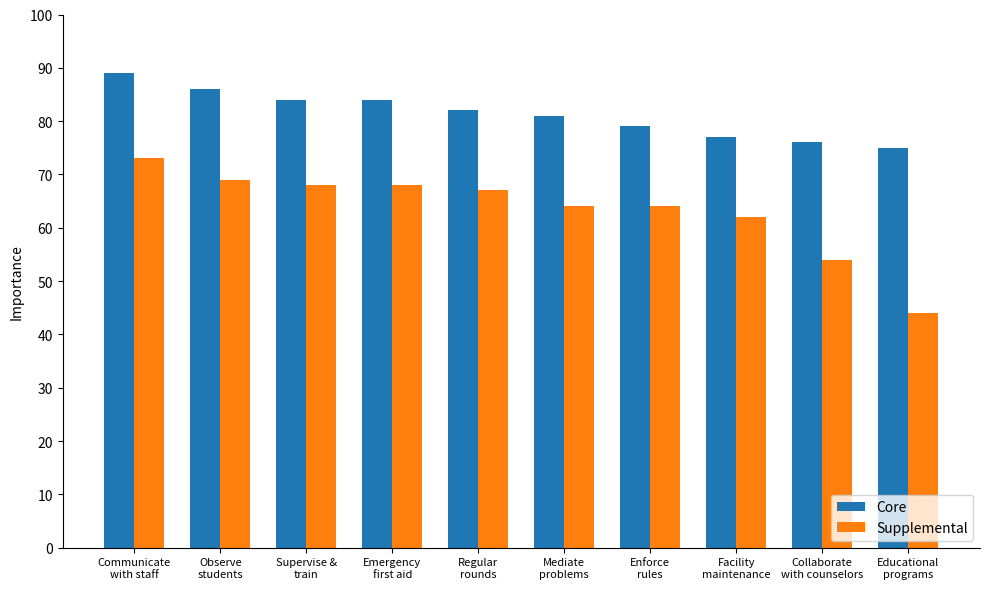

What are all the series names shown in the legend?

Core, Supplemental